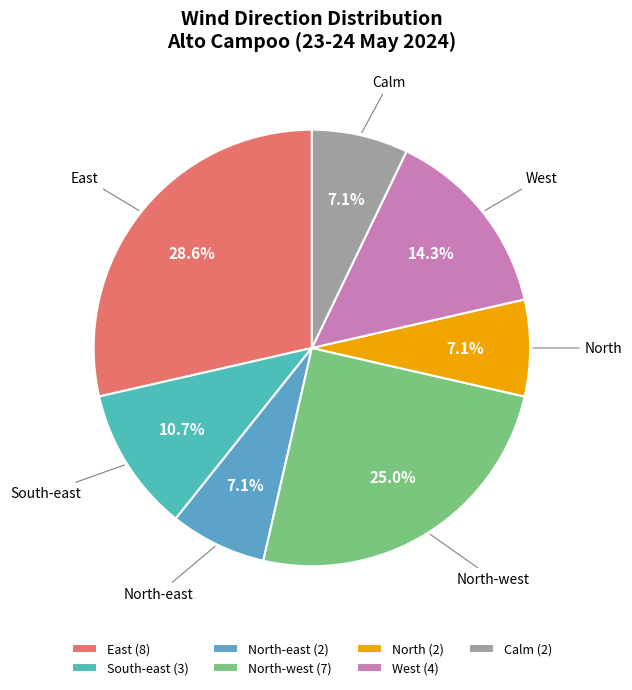

Count the number of slices in the pie.

7